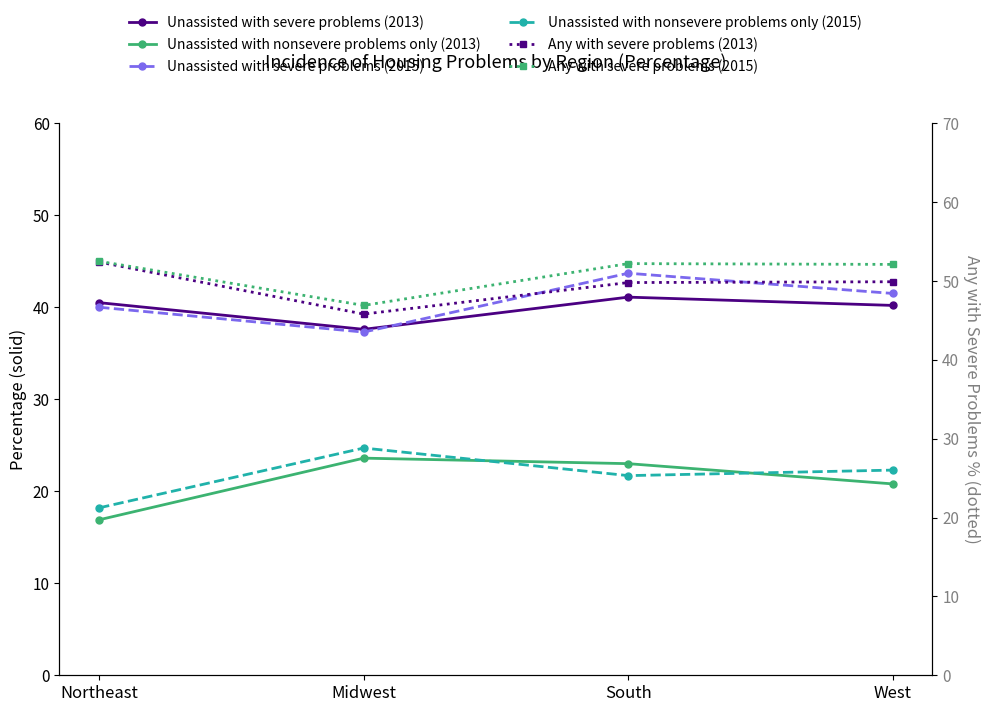

Reading left to right, list all the values displayed in this chart.

Unassisted with severe problems (2013): Northeast=40.5	Midwest=37.6	South=41.1	West=40.2
Unassisted with nonsevere problems only (2013): Northeast=16.9	Midwest=23.6	South=23.0	West=20.8
Unassisted with severe problems (2015): Northeast=40.0	Midwest=37.3	South=43.7	West=41.5
Unassisted with nonsevere problems only (2015): Northeast=18.2	Midwest=24.7	South=21.7	West=22.3
Any with severe problems (2013): Northeast=52.4	Midwest=45.8	South=49.8	West=49.9
Any with severe problems (2015): Northeast=52.5	Midwest=46.9	South=52.2	West=52.1